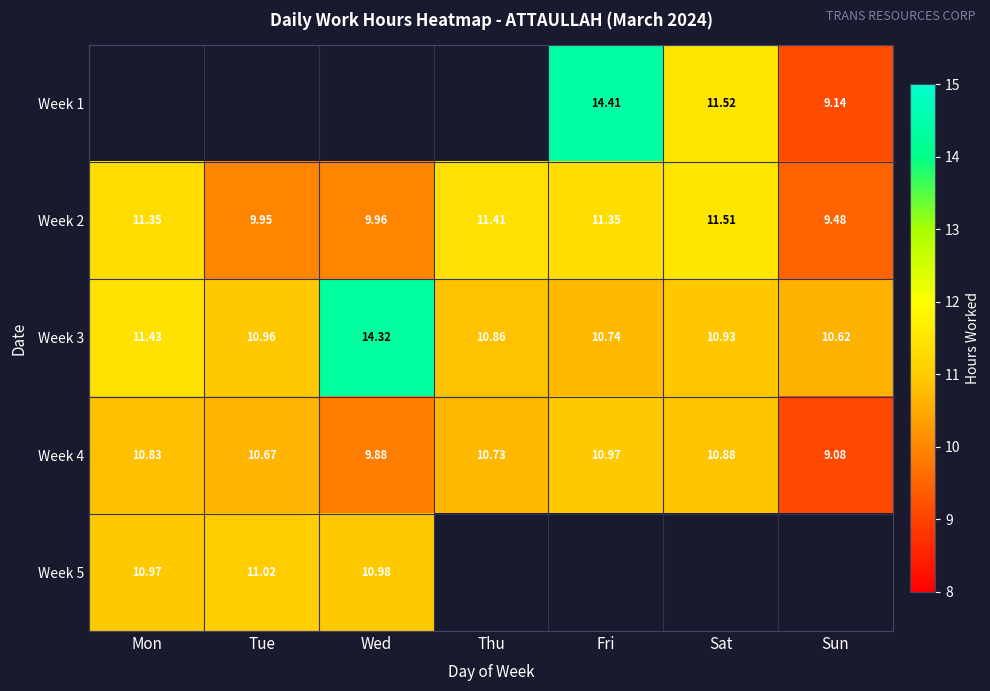

The Week 2 series shows 11.5 at Sat. True or false?

True